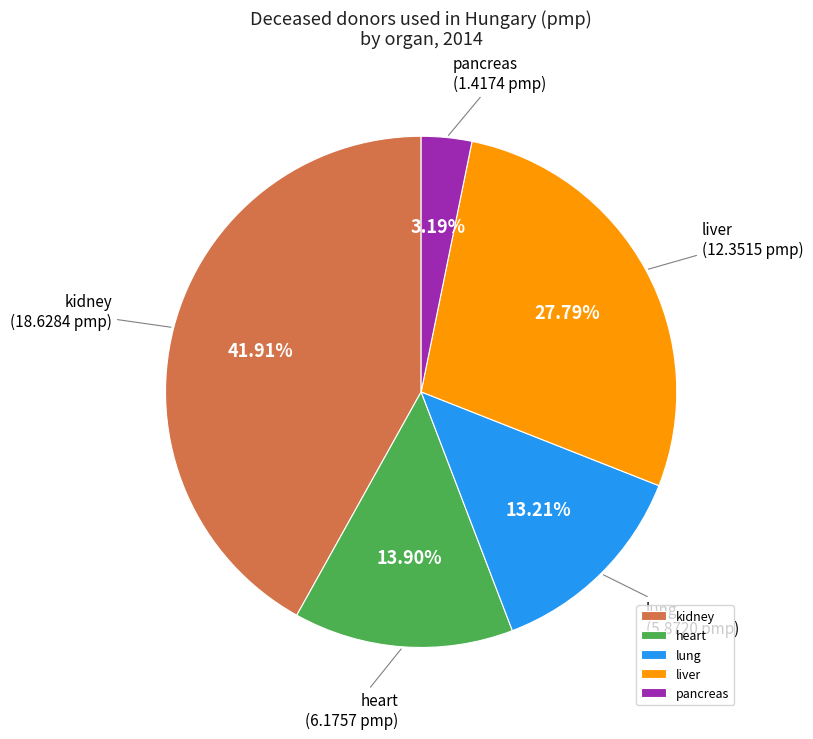

Which has a higher value, liver or heart?

liver